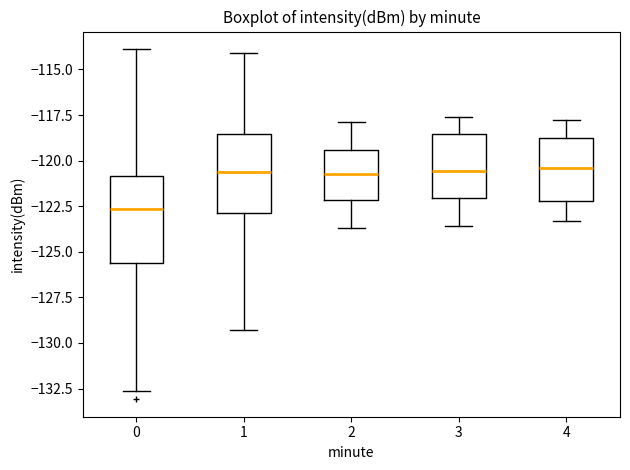

Where is the upper edge of the box at x = 1 on the y-axis? The values are not printed on the chart, so give them approximately, as read against the axis.

-118.5